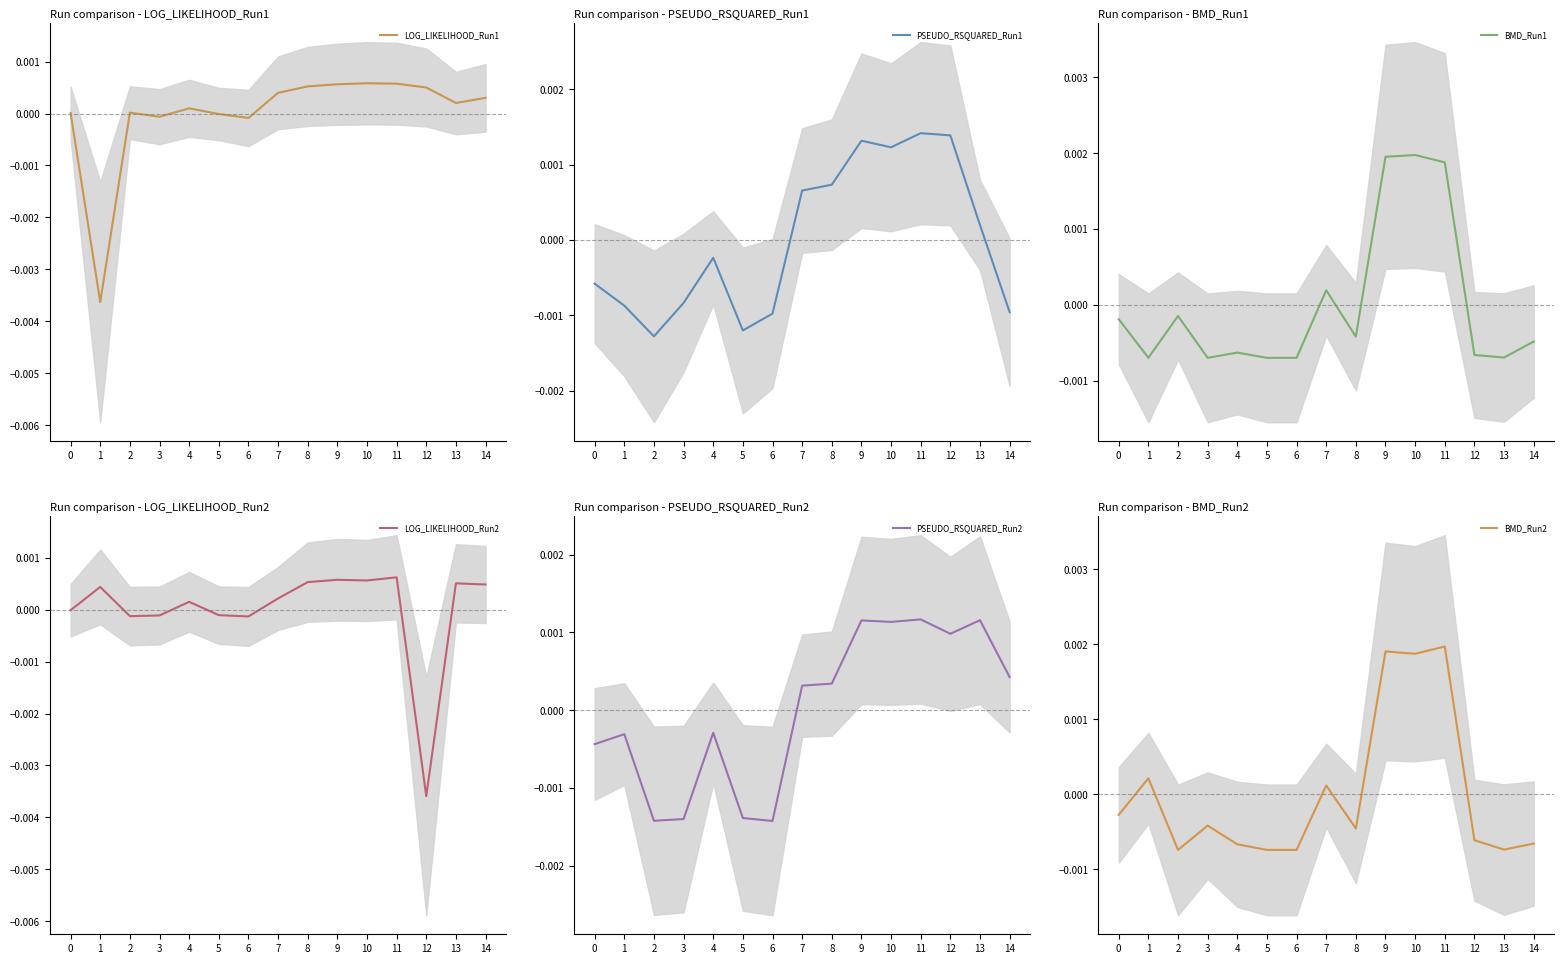

How many times do LOG_LIKELIHOOD_Run2 and BMD_Run2 cross each other?

2